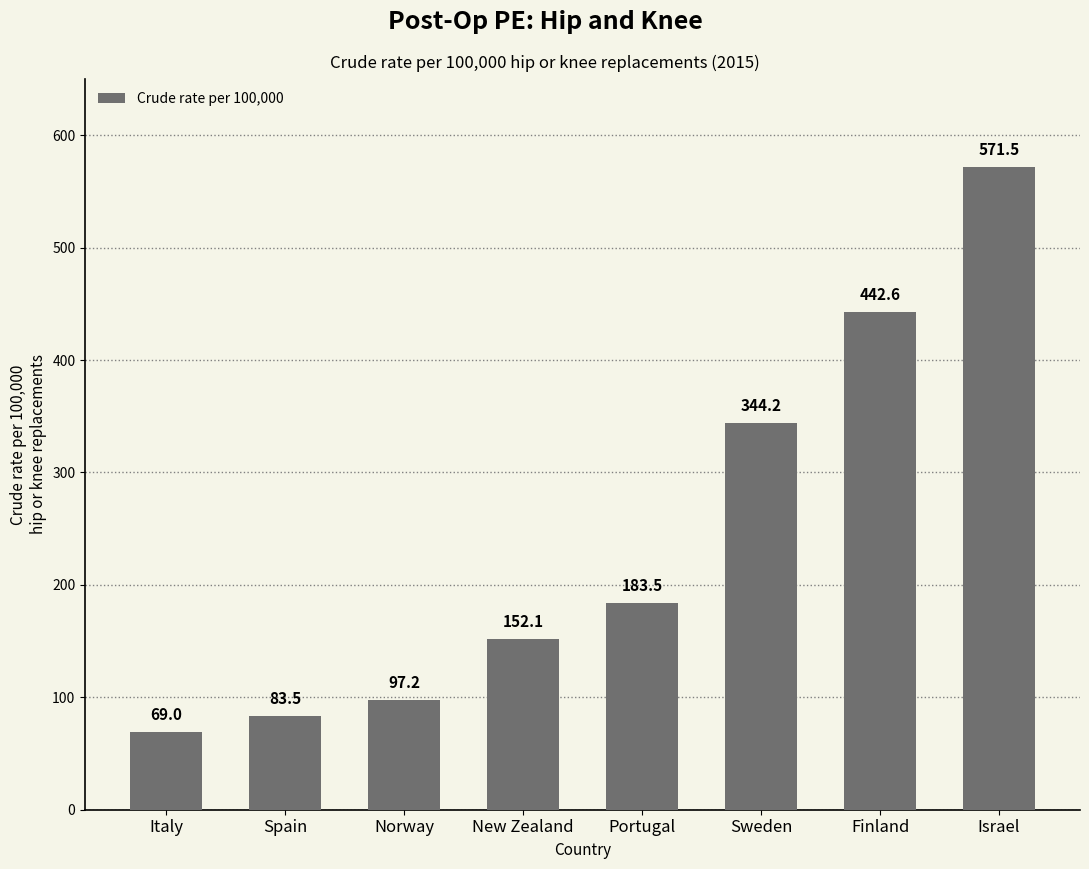

Rank the categories by value from lowest to highest.

Italy, Spain, Norway, New Zealand, Portugal, Sweden, Finland, Israel